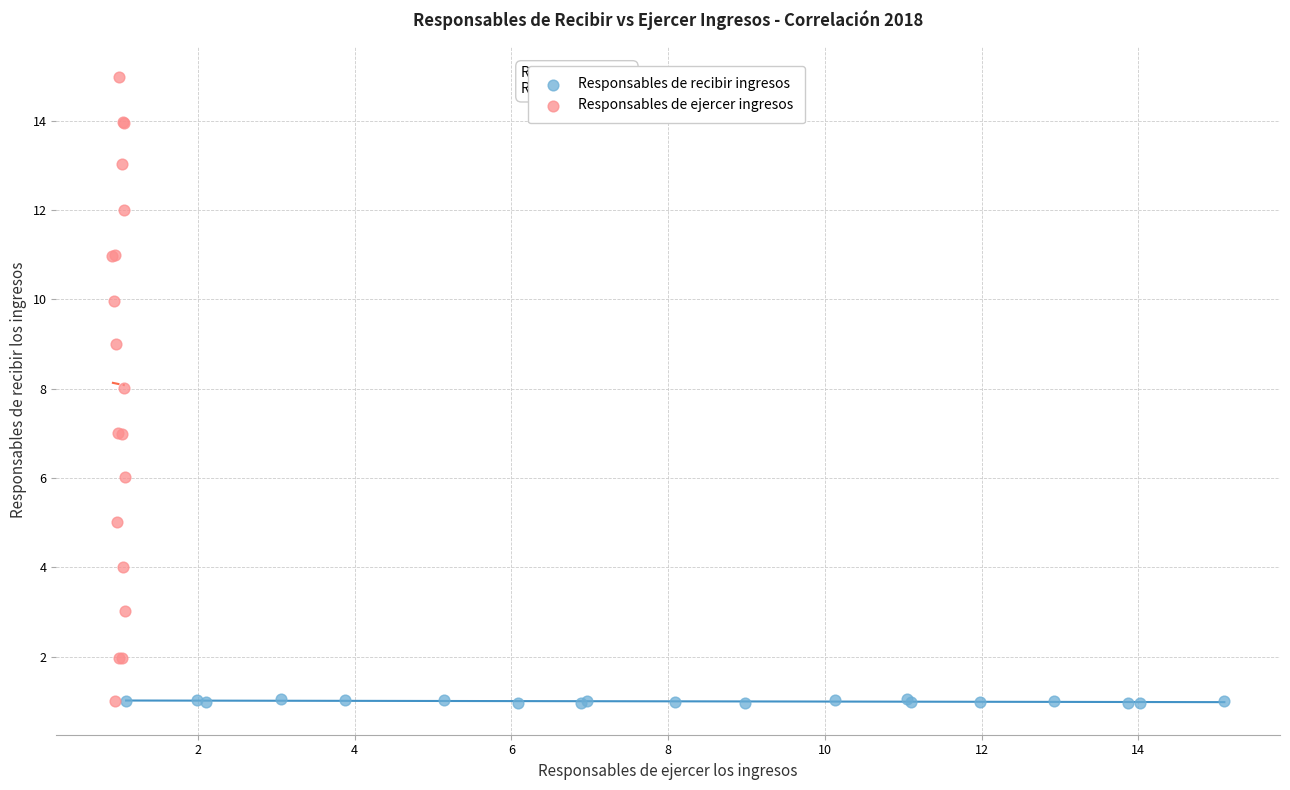

Which series reaches the maximum Y coordinate?

Responsables de ejercer ingresos